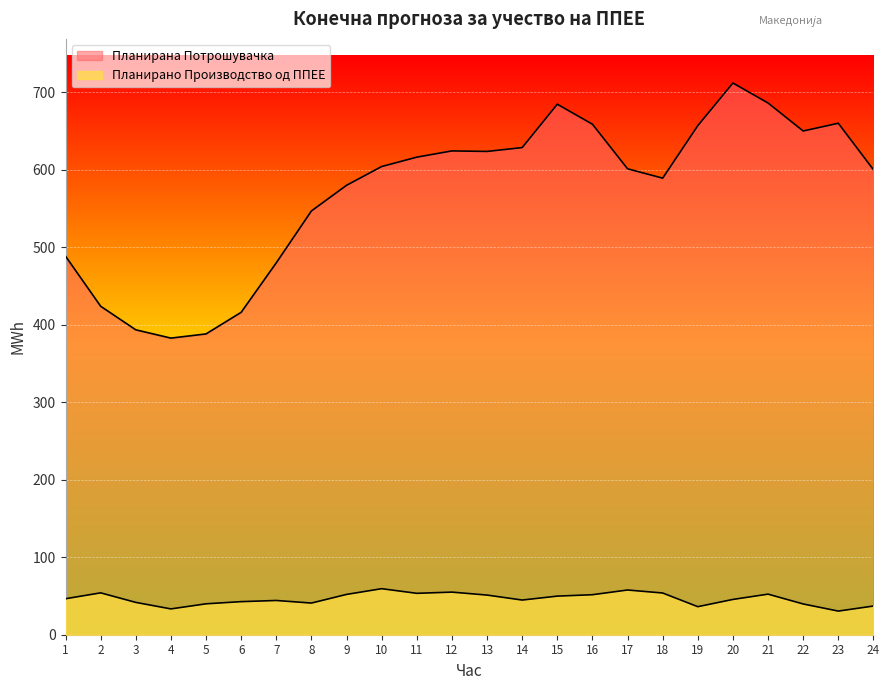

Is it true that Планирана Потрошувачка equals 624.5 at 12?

True